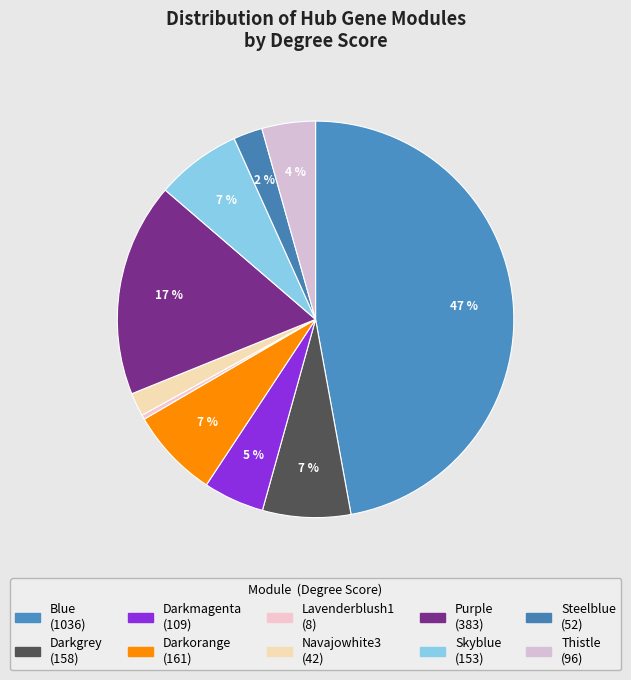

Does Lavenderblush1 account for over 50% of the chart?

No